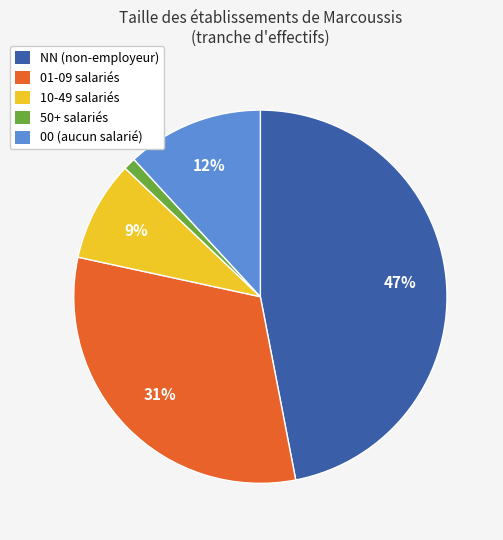

Does any single category account for the majority?

No